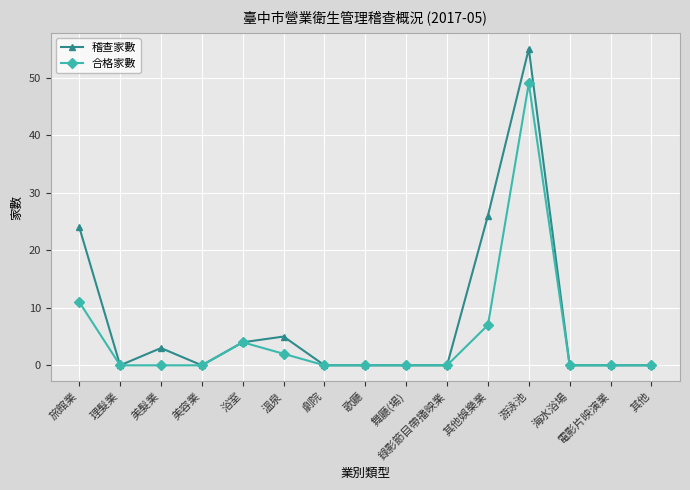

At which category is the sum across all series the highest?

游泳池